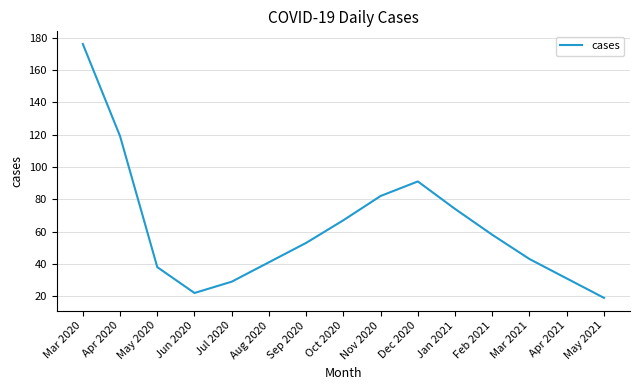

What is the difference between the maximum and minimum values?

157